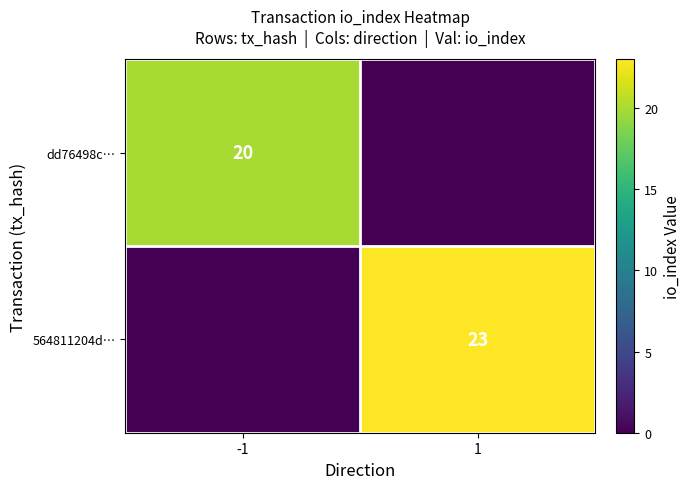

The value of dd76498c… at -1 is 20. True or false?

True